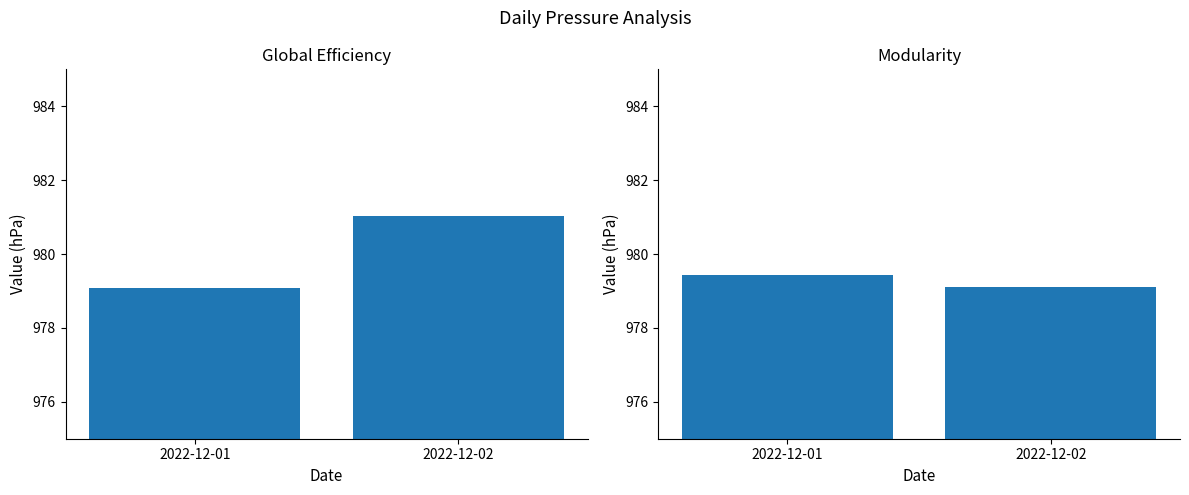

What is the average value of the Global Efficiency series?

980.1